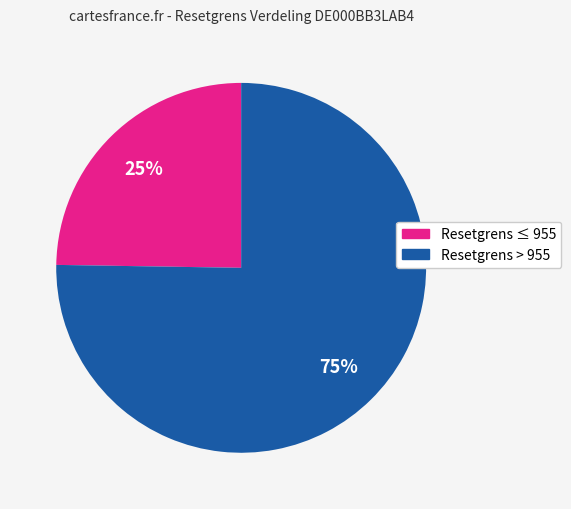

Is there a majority slice in this chart?

Yes